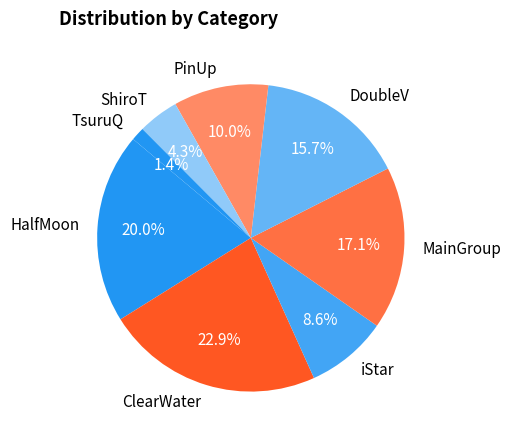

Is iStar the majority of the pie?

No